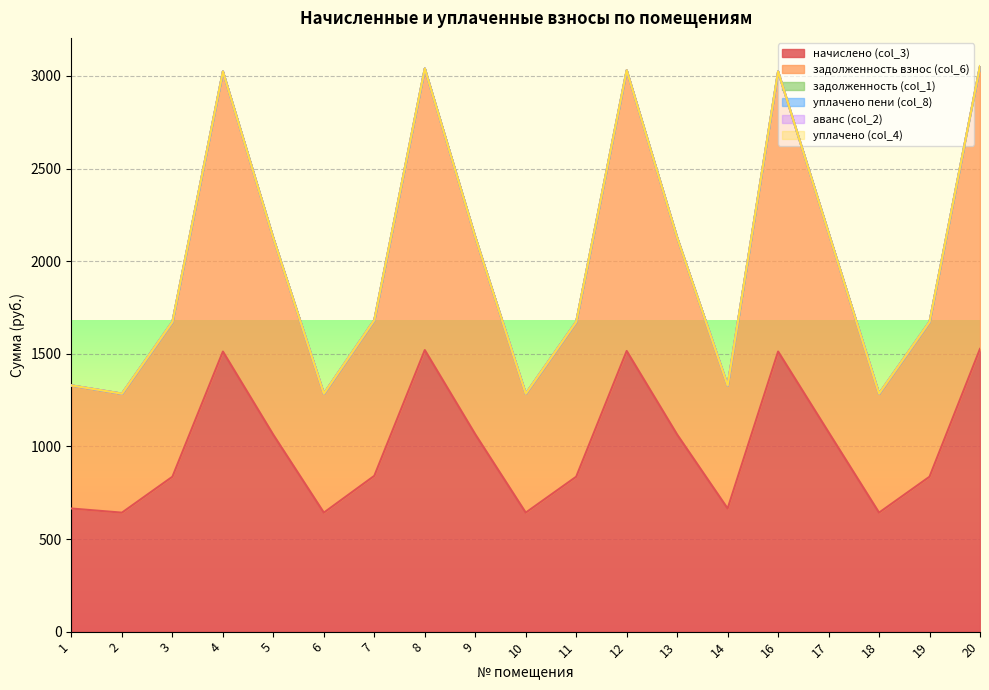

Reading left to right, what are all the values shown in this chart?

начислено (col_3): 1=664.6	2=642.4	3=836.3	4=1512.1	5=1062.1	6=642.4	7=841.1	8=1520.0	9=1065.3	10=642.4	11=836.3	12=1515.3	13=1063.7	14=664.6	16=1512.1	17=1076.4	18=642.4	19=836.3	20=1526.4
задолженность взнос (col_6): 1=664.6	2=642.4	3=836.3	4=1512.1	5=1062.1	6=642.4	7=841.1	8=1520.0	9=1065.3	10=642.4	11=836.3	12=1515.3	13=1063.7	14=664.6	16=1512.1	17=1076.4	18=642.4	19=836.3	20=1526.4
задолженность (col_1): 1=0.0	2=0.0	3=0.0	4=0.0	5=0.0	6=0.0	7=0.0	8=0.0	9=0.0	10=0.0	11=0.0	12=0.0	13=0.0	14=0.0	16=0.0	17=0.0	18=0.0	19=0.0	20=0.0
уплачено пени (col_8): 1=0.0	2=0.0	3=0.0	4=0.0	5=0.0	6=0.0	7=0.0	8=0.0	9=0.0	10=0.0	11=0.0	12=0.0	13=0.0	14=0.0	16=0.0	17=0.0	18=0.0	19=0.0	20=0.0
аванс (col_2): 1=0.0	2=0.0	3=0.0	4=0.0	5=0.0	6=0.0	7=0.0	8=0.0	9=0.0	10=0.0	11=0.0	12=0.0	13=0.0	14=0.0	16=0.0	17=0.0	18=0.0	19=0.0	20=0.0
уплачено (col_4): 1=0.0	2=0.0	3=0.0	4=0.0	5=0.0	6=0.0	7=0.0	8=0.0	9=0.0	10=0.0	11=0.0	12=0.0	13=0.0	14=0.0	16=0.0	17=0.0	18=0.0	19=0.0	20=0.0